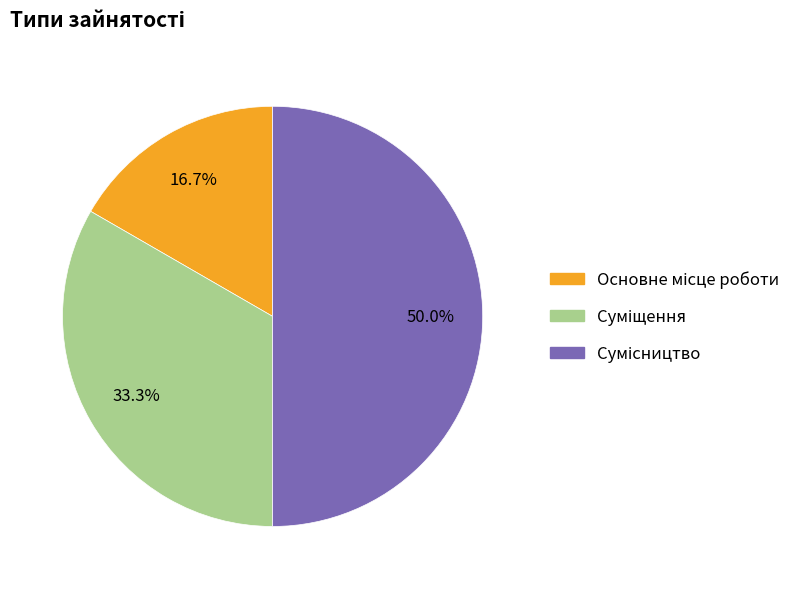

To the nearest percent, what is the combined percentage of Основне місце роботи and Сумісництво?

67%